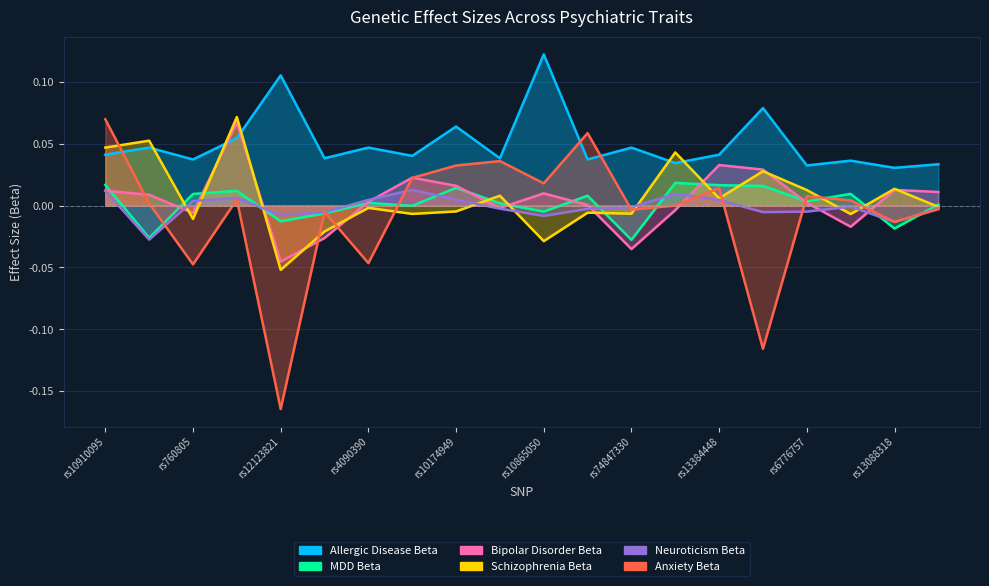

The value of Bipolar Disorder Beta at rs1064213 is -0.0. True or false?

True